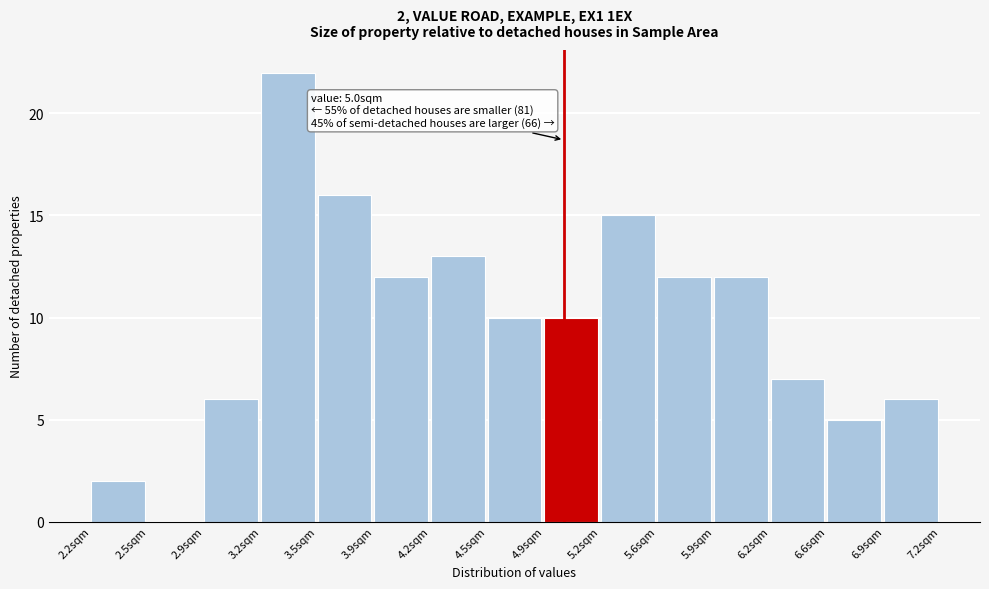

Over which range of the x-axis is the bar tallest?

3.20 to 3.55